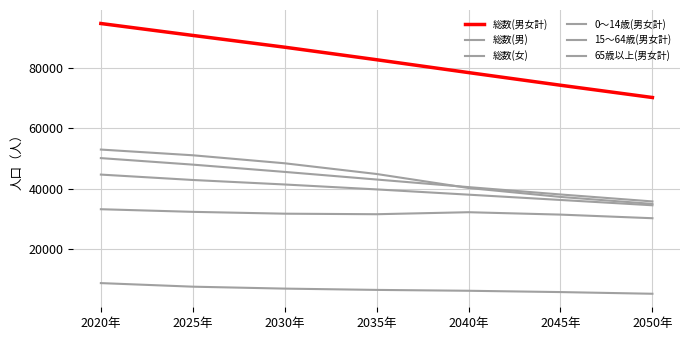

Which series has the widest spread of values?

総数(男女計)